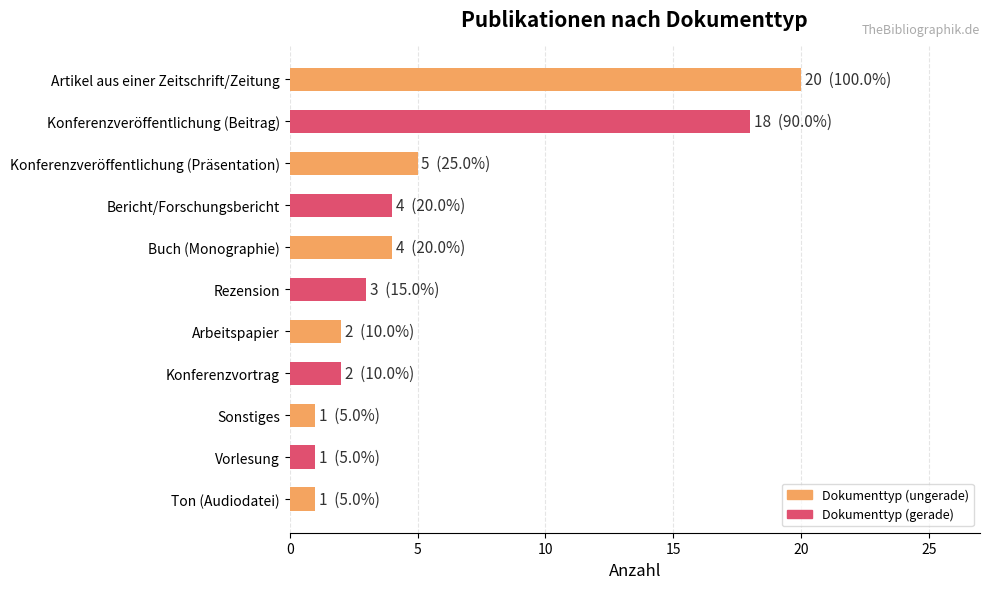

Where is the data nearest to the value 10?

Konferenzveröffentlichung (Präsentation)